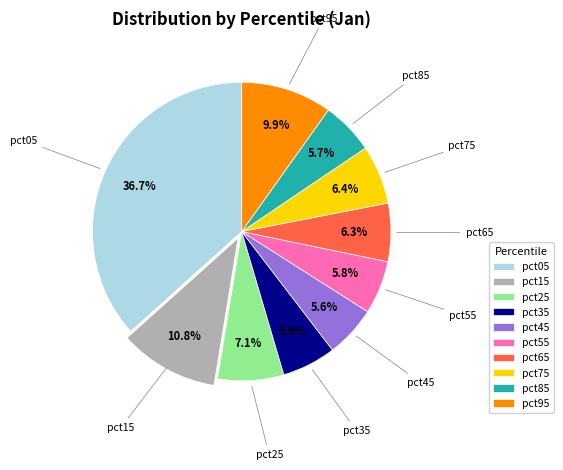

True or false: pct55 accounts for 6% of the total.

True